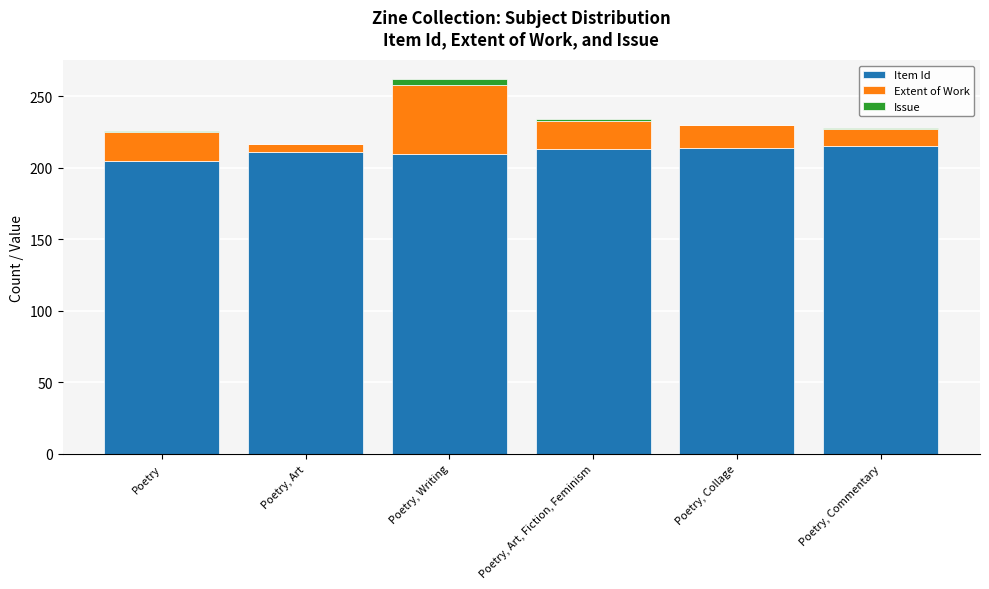

At which category is the sum across all series the highest?

Poetry, Writing